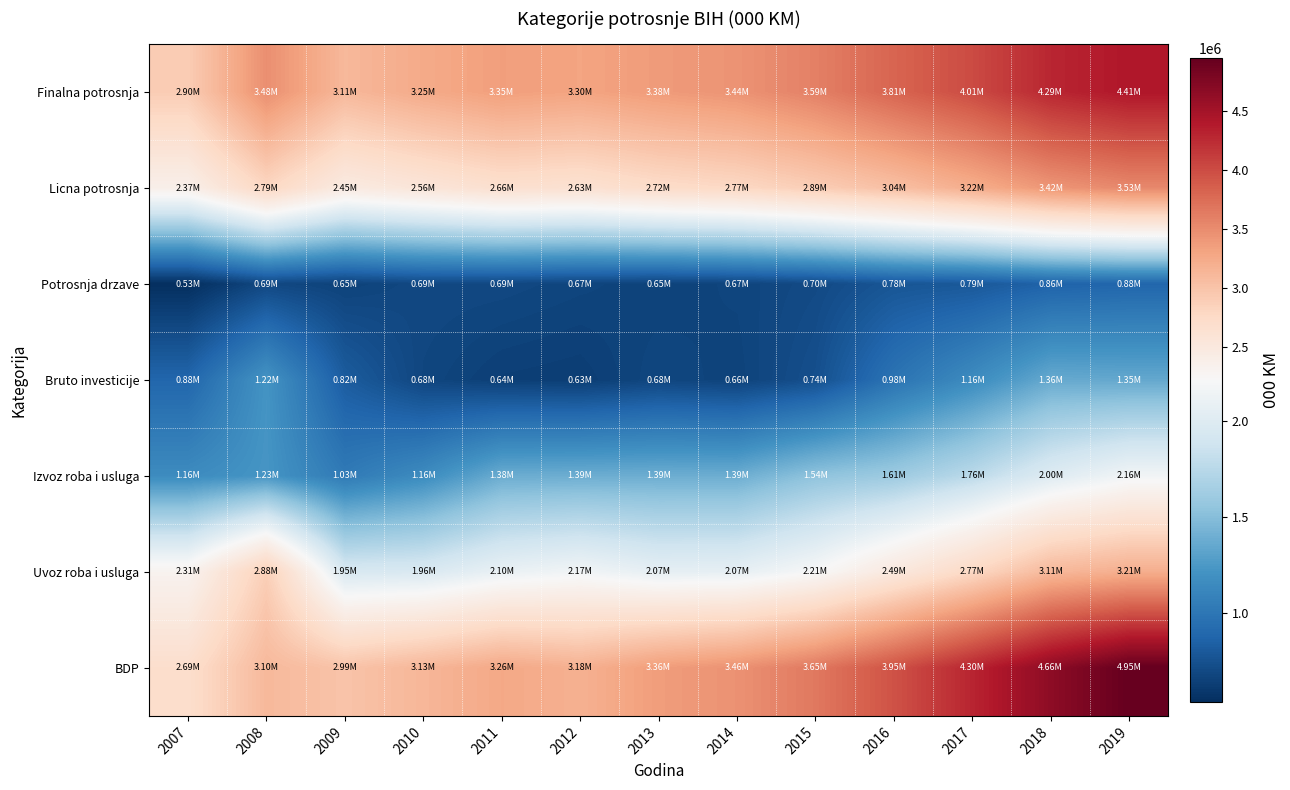

What is the greatest value displayed?

4950717